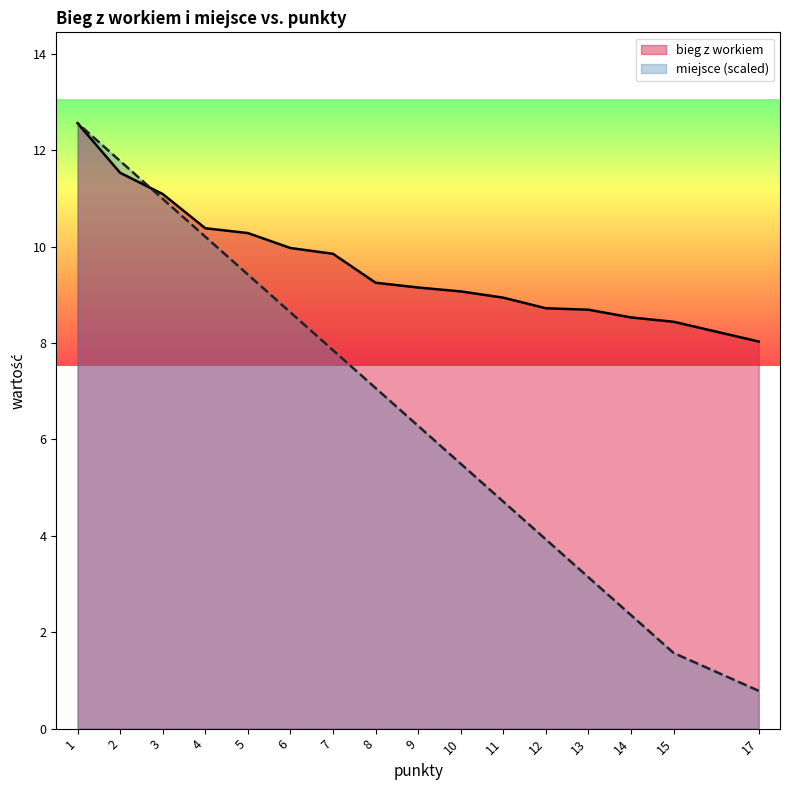

What is the spread (max minus min) of values at 5?

0.9